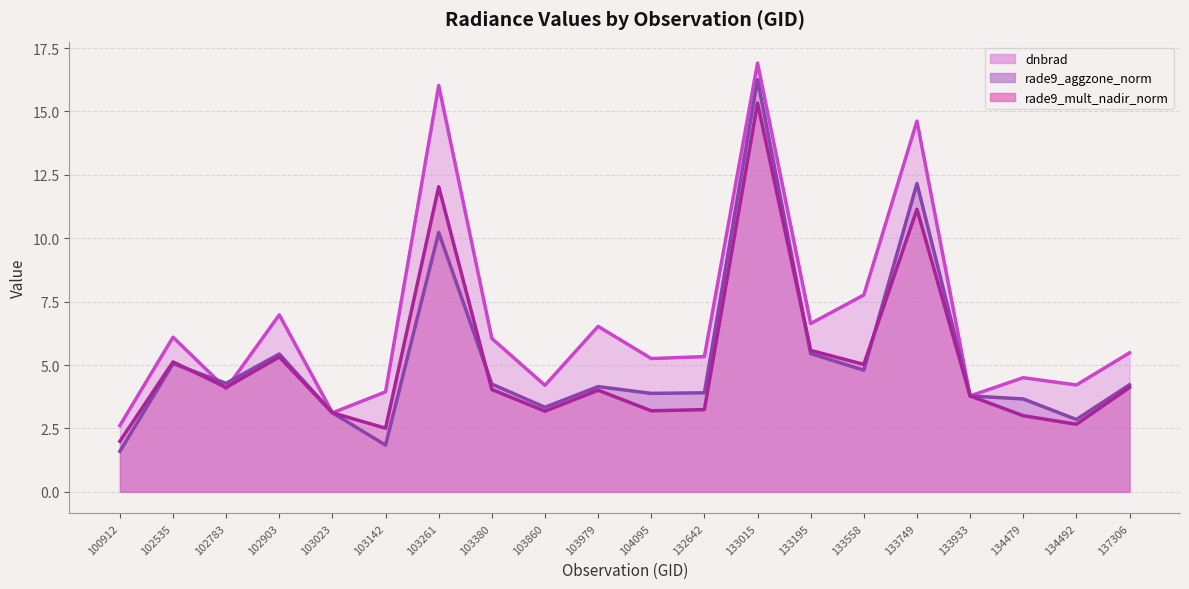

Between 102783 and 102903, which is larger?

102903